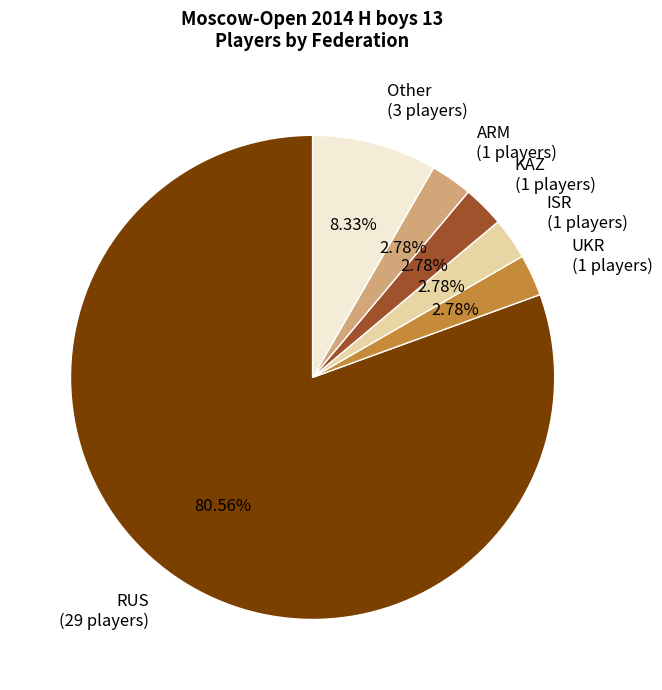

Is there any slice that represents more than half of the pie?

Yes